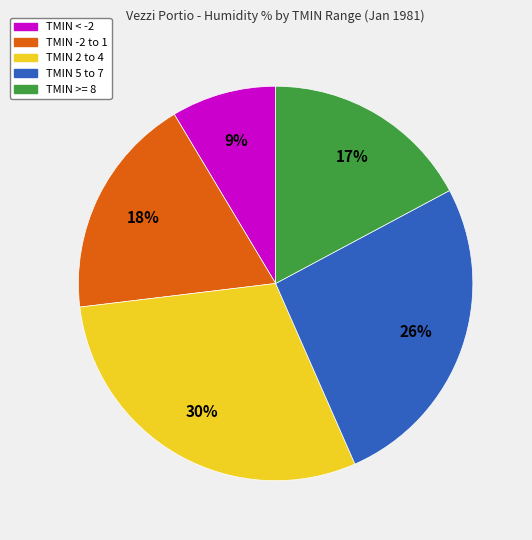

Is there any slice that represents more than half of the pie?

No